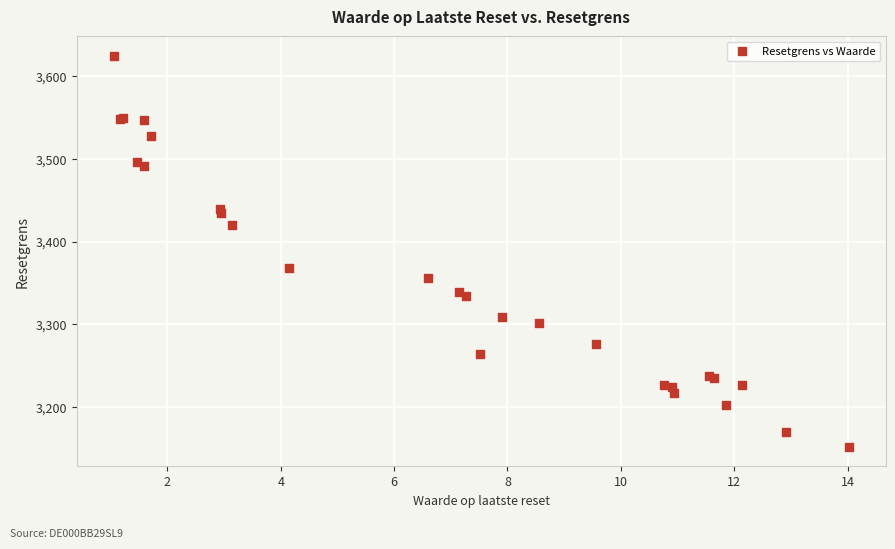

What Y value in the scatter plot is closest to 3388?

3368.2